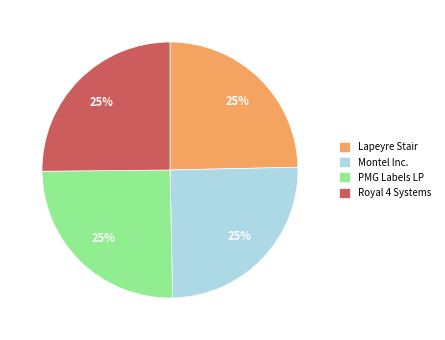

True or false: Montel Inc. accounts for 25% of the total.

True